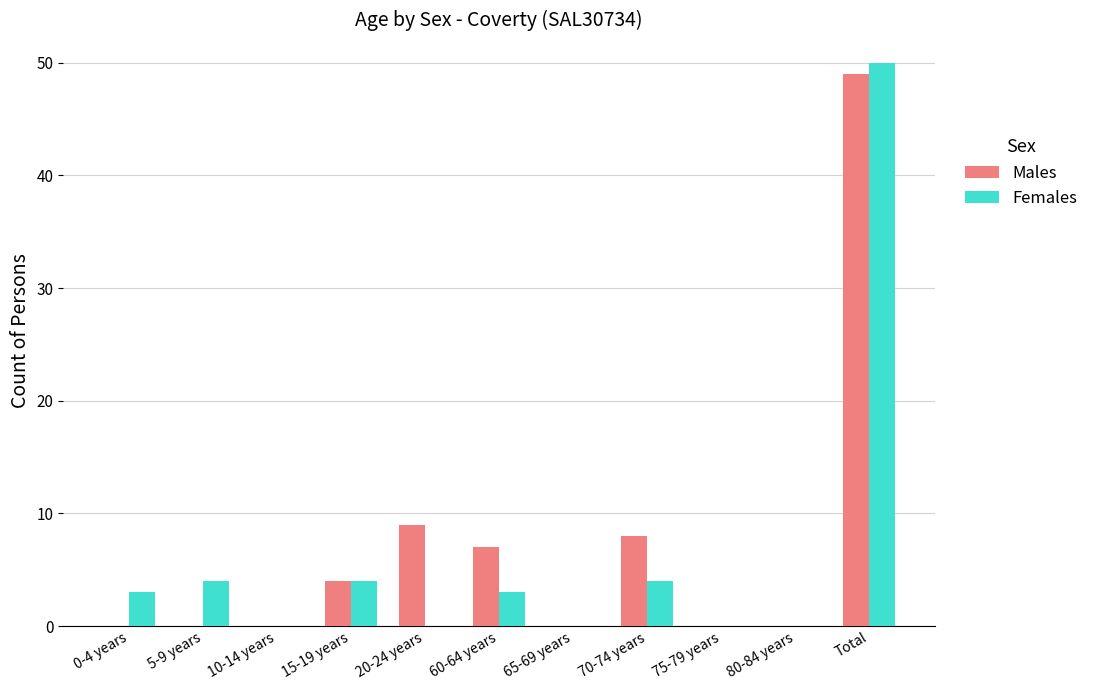

What is the difference between the Males values at 70-74 years and Total?

41